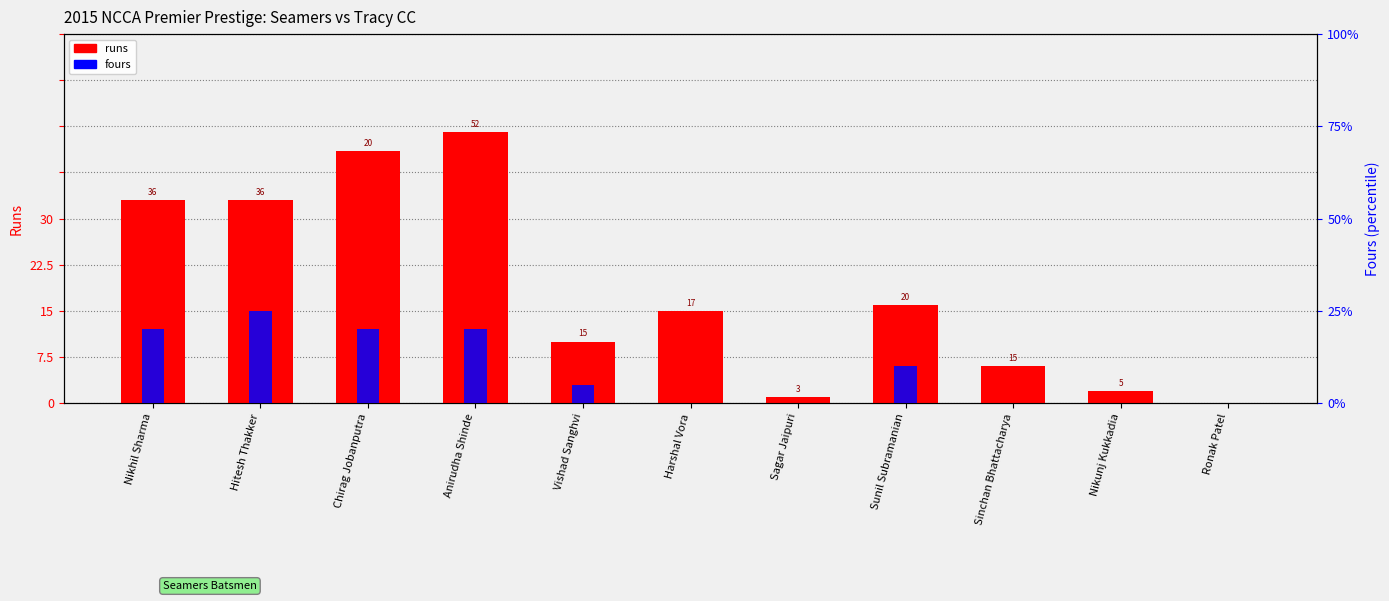

What is the label of the 8th bar from the right?

Anirudha Shinde